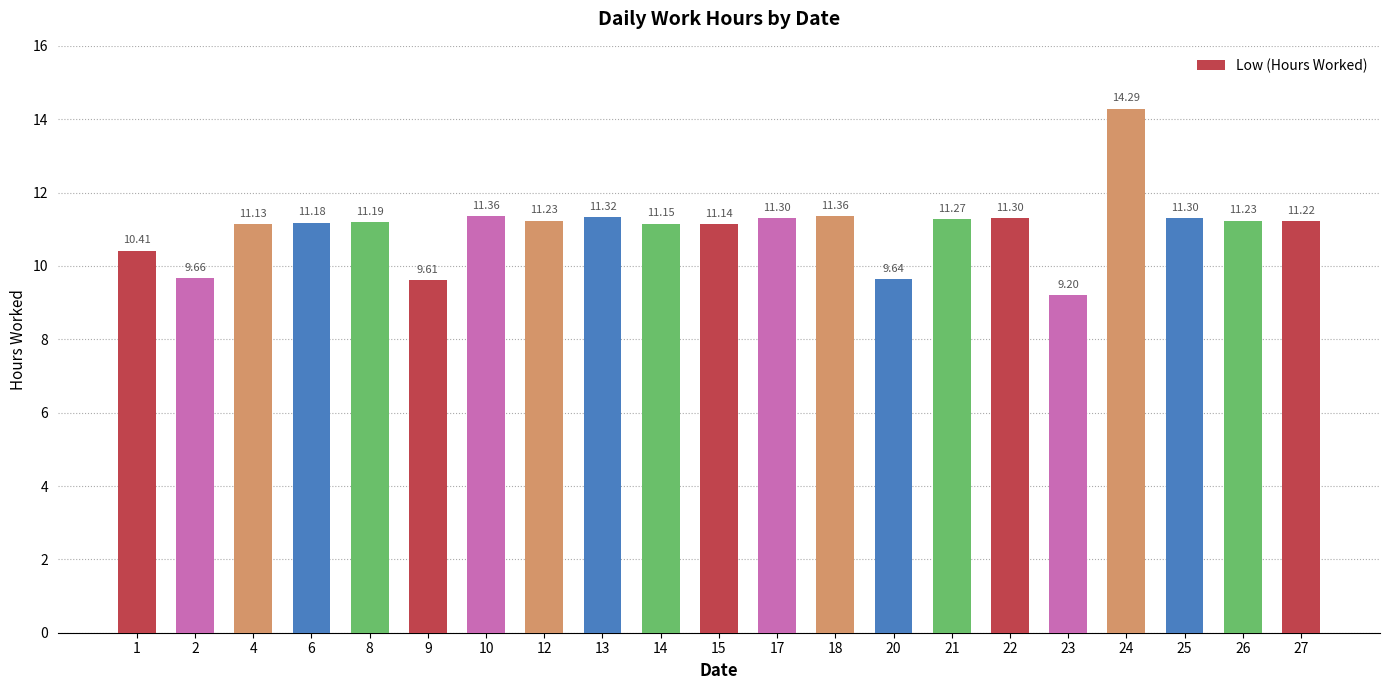

Which category has the lowest value across all series?

23